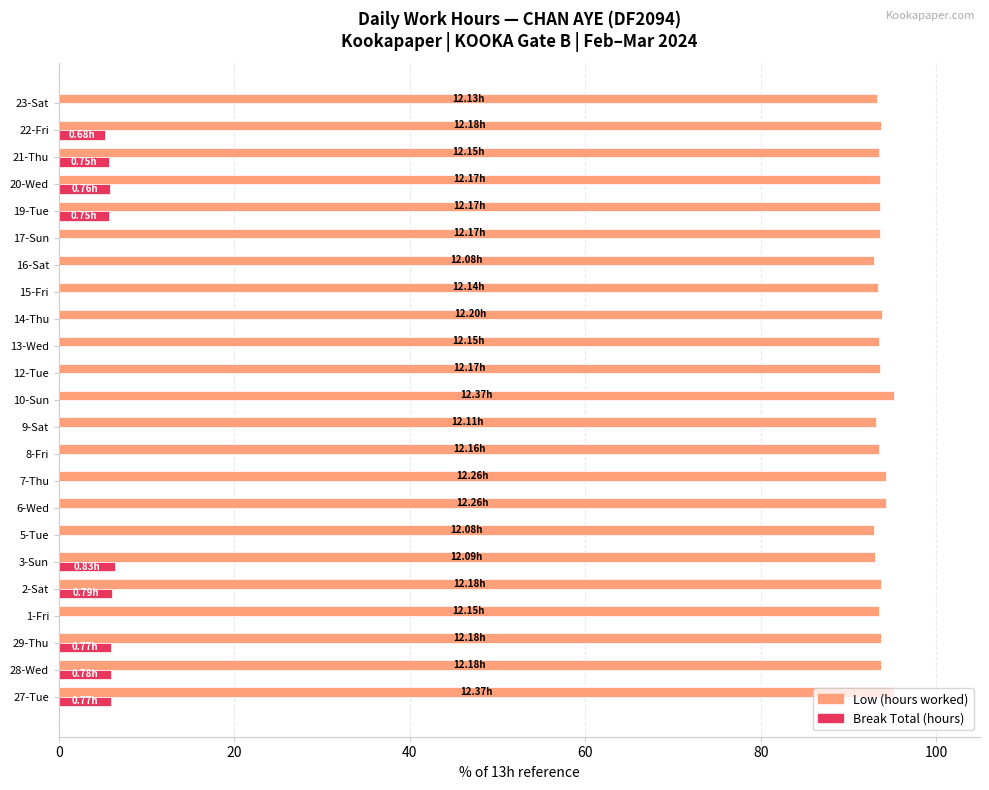

What is the total value across all series at 1-Fri?

93.5